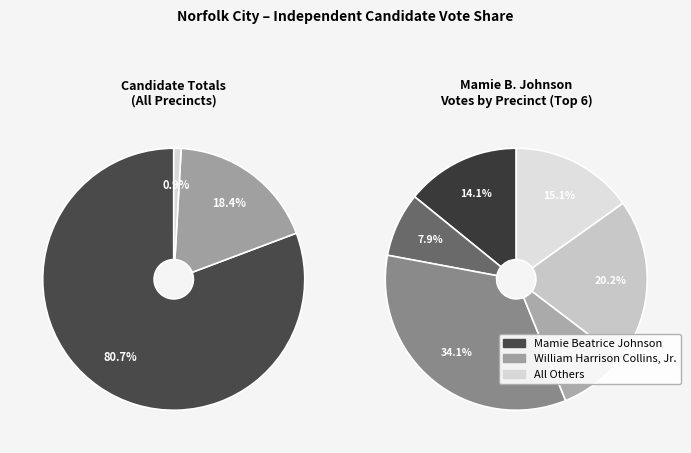

What percentage do 306 - Lindenwood and 304 - Coleman Place School together represent?

11.7%